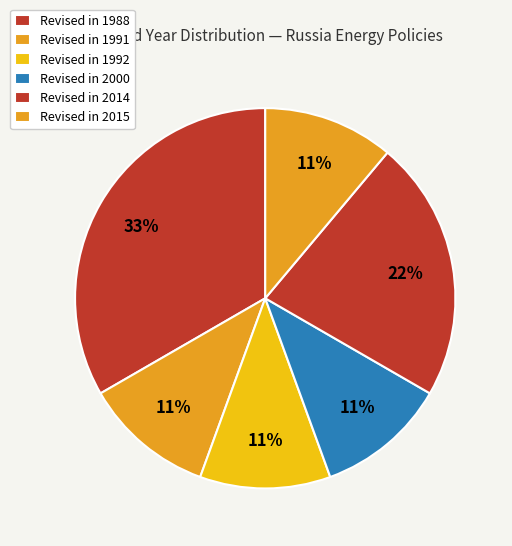

Count the number of slices in the pie.

6